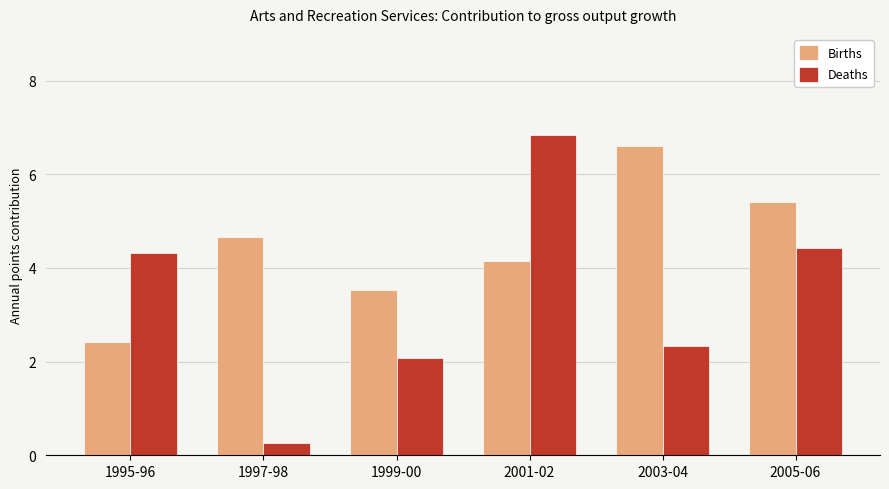

What is the difference between the Deaths values at 2005-06 and 2001-02?

2.4